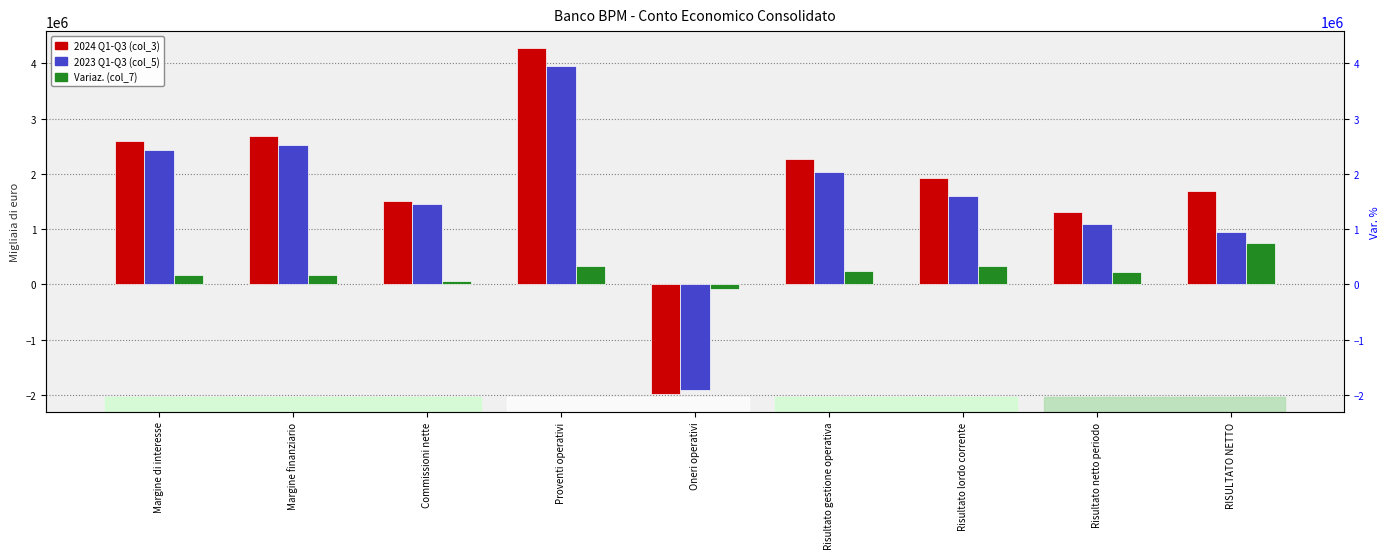

Which series has the widest spread of values?

2024 Q1-Q3 (col_3)